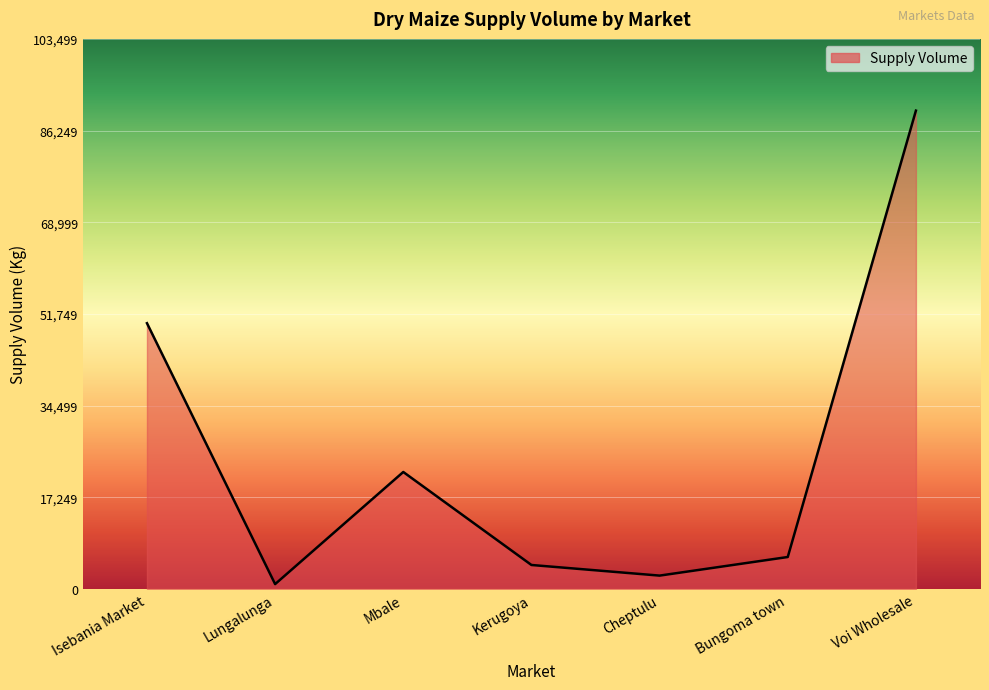

Reading left to right, what are all the values shown in this chart?

Isebania Market=50000	Lungalunga=900	Mbale=22000	Kerugoya=4500	Cheptulu=2500	Bungoma town=6000	Voi Wholesale=90000